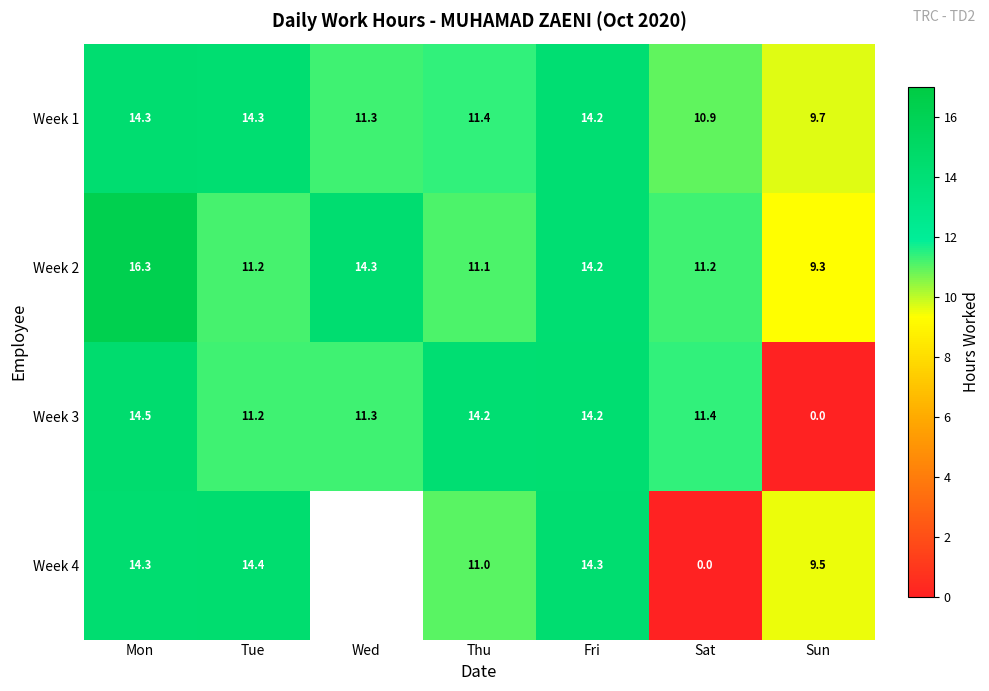

Is the value of Week 2 at Wed greater than the value of Week 1 at Fri?

Yes